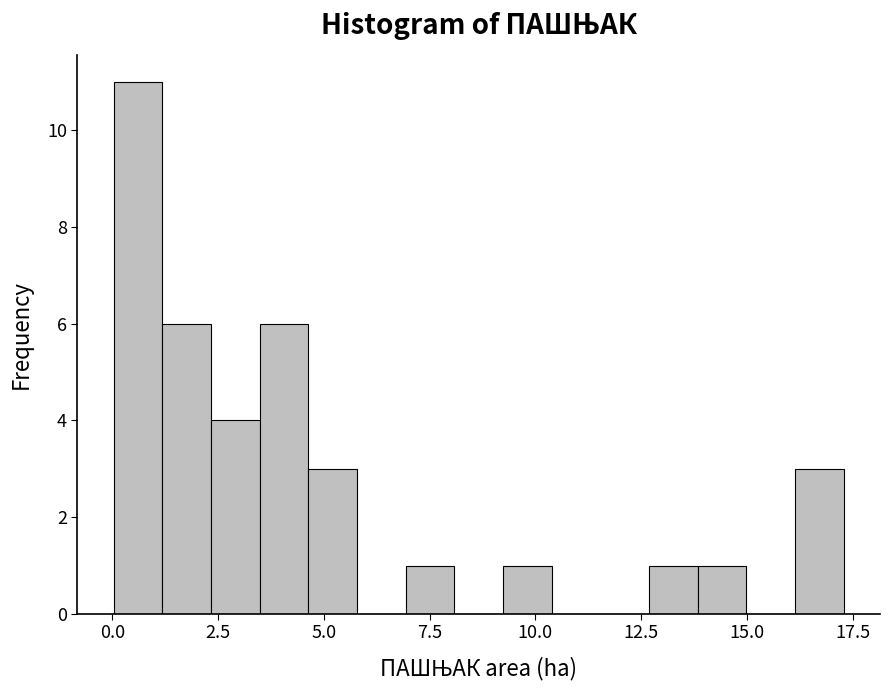

Around what value on the x-axis is the tallest bar? Give the approximate position of its centre, as read against the axis.

0.5